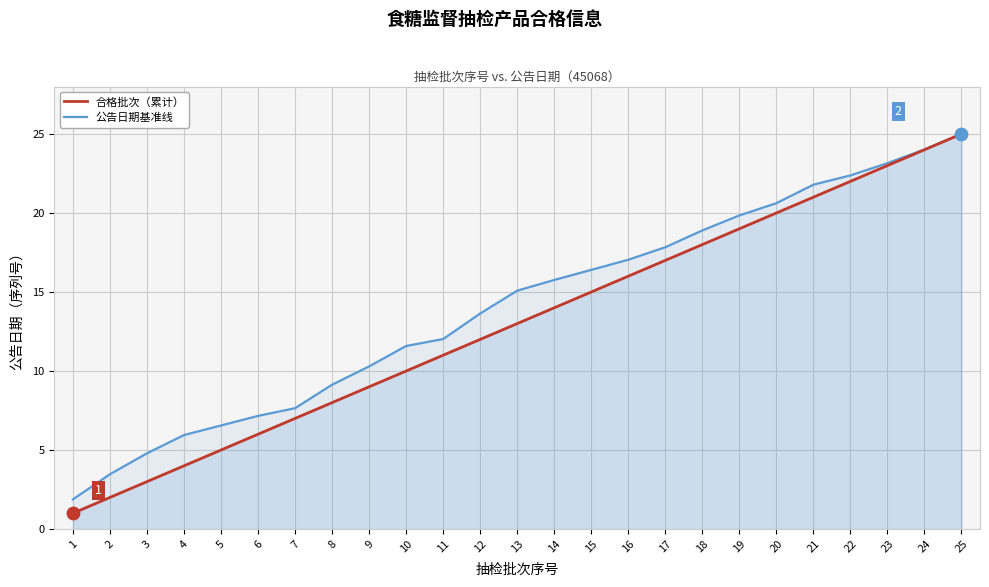

At which category is the sum across all series the highest?

25